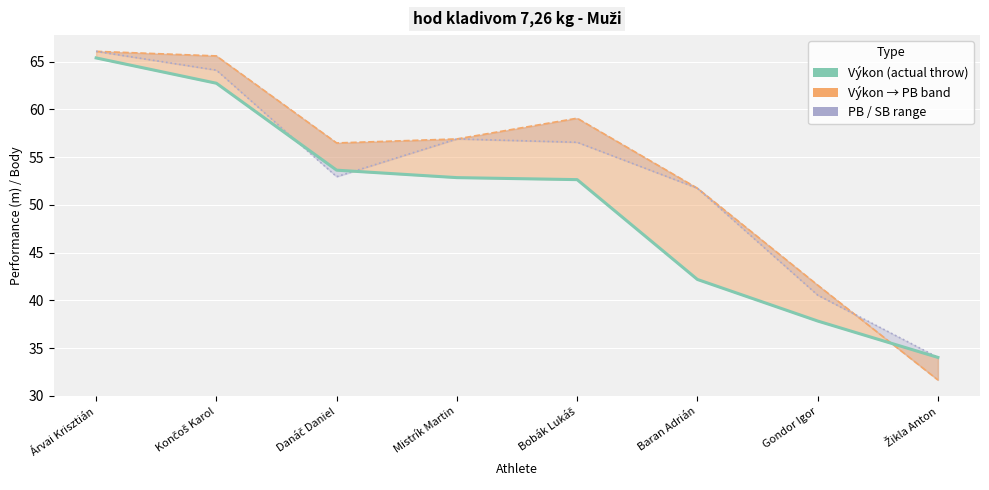

What is the smallest value displayed?

31.7